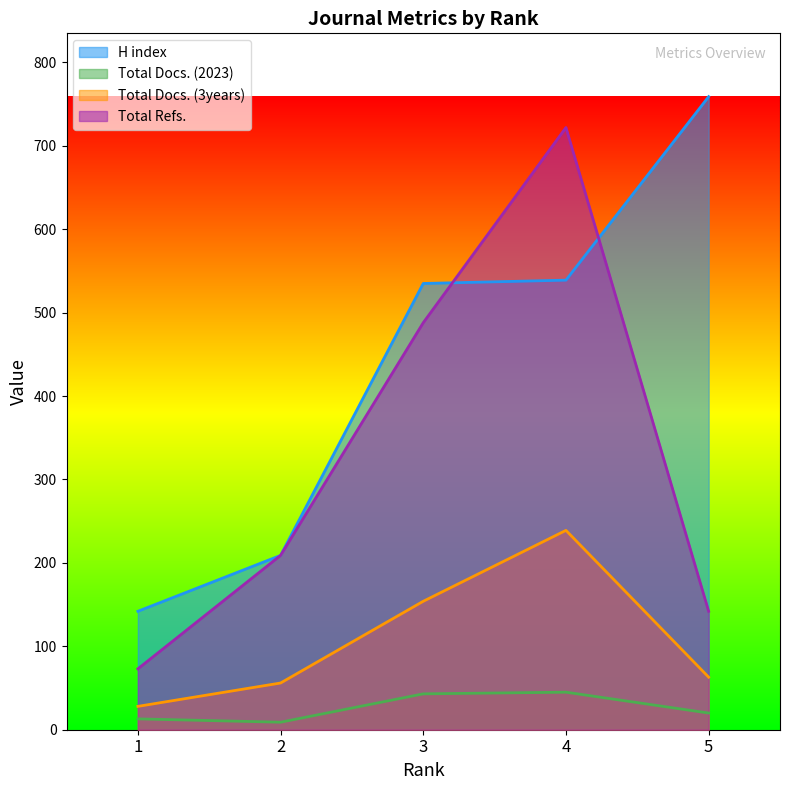

Between 2 and 4, which series saw the biggest shift?

Total Refs.